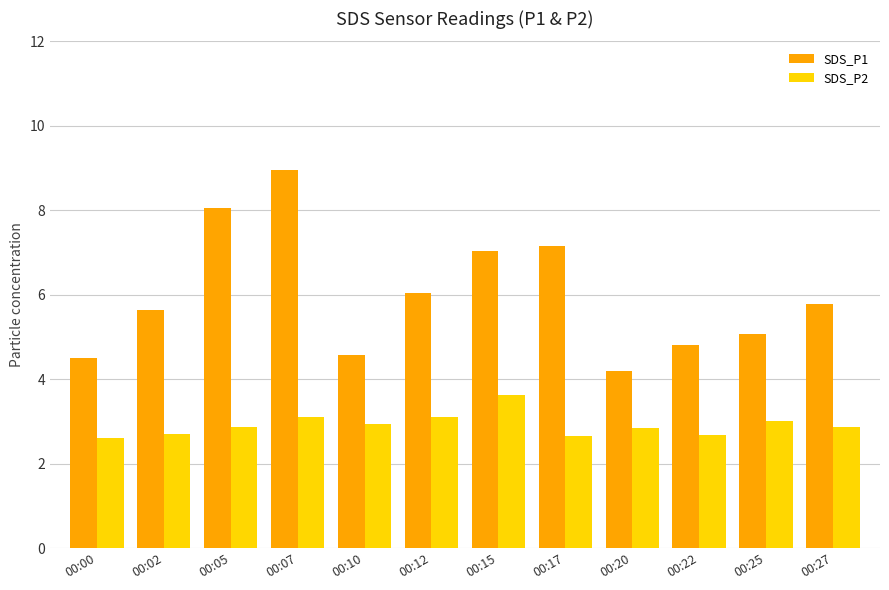

What are all the series names shown in the legend?

SDS_P1, SDS_P2